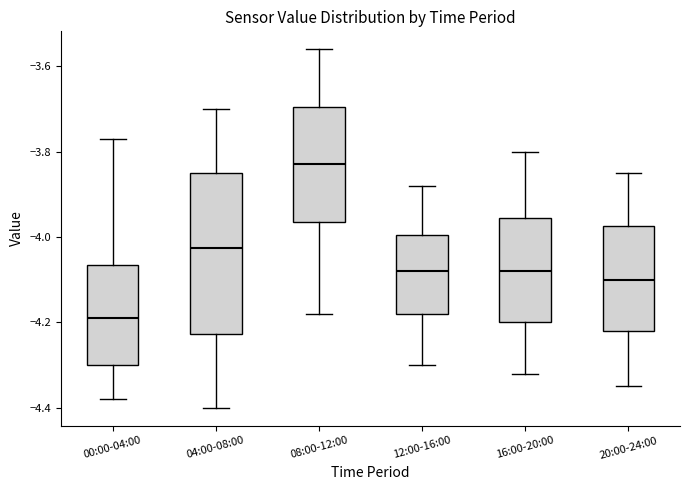

Which box's median line is the highest?

08:00-12:00